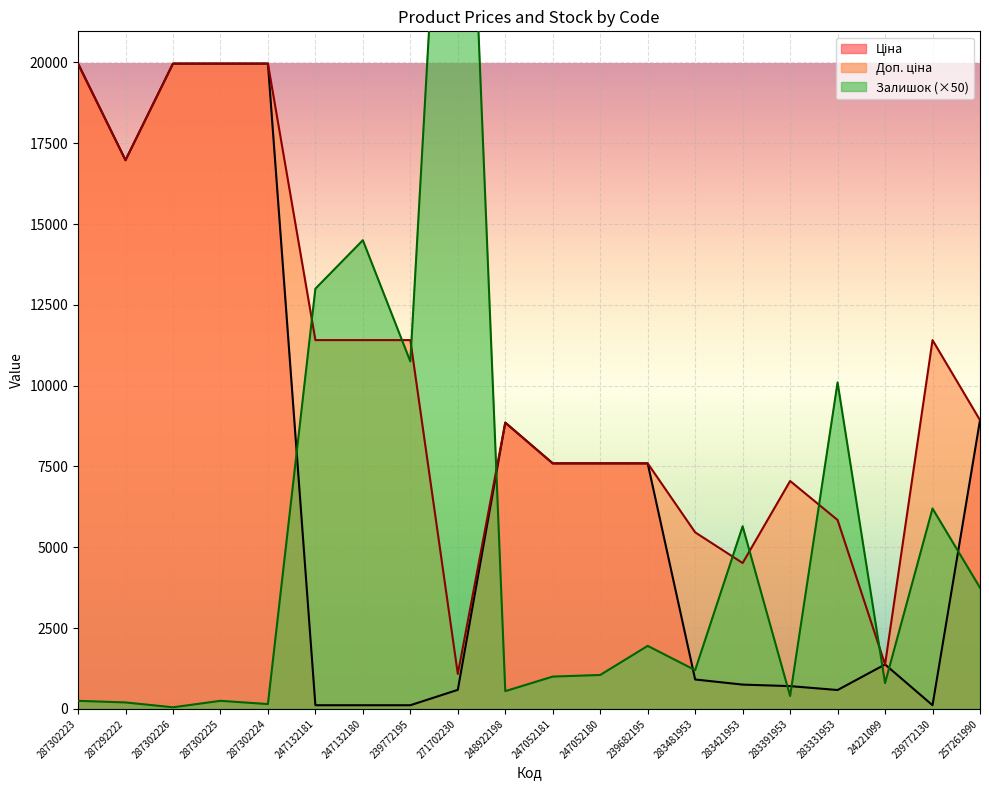

At which category does Ціна reach its first local valley?

287292222